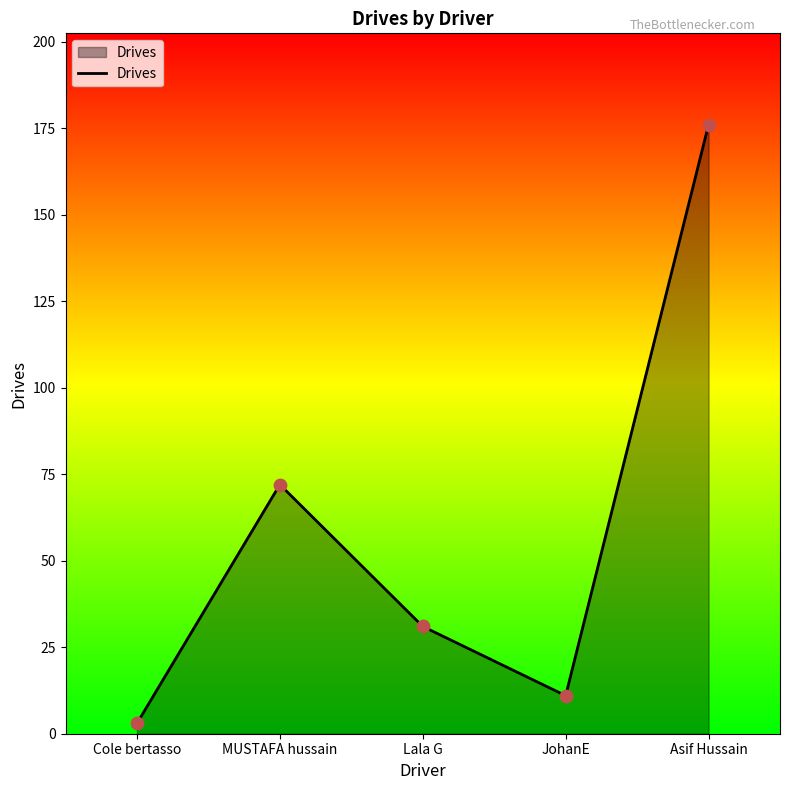

Which has a higher value, Asif Hussain or Lala G?

Asif Hussain